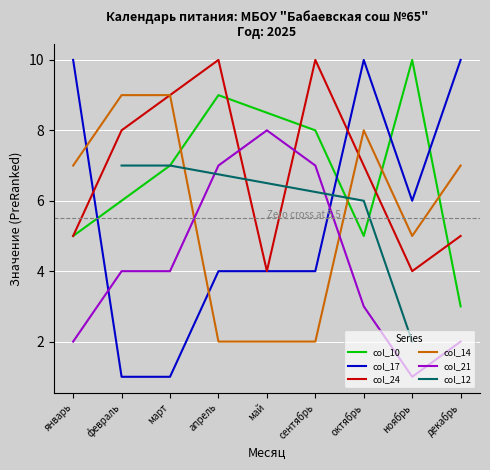

True or false: col_14 and col_21 cross at least once.

True